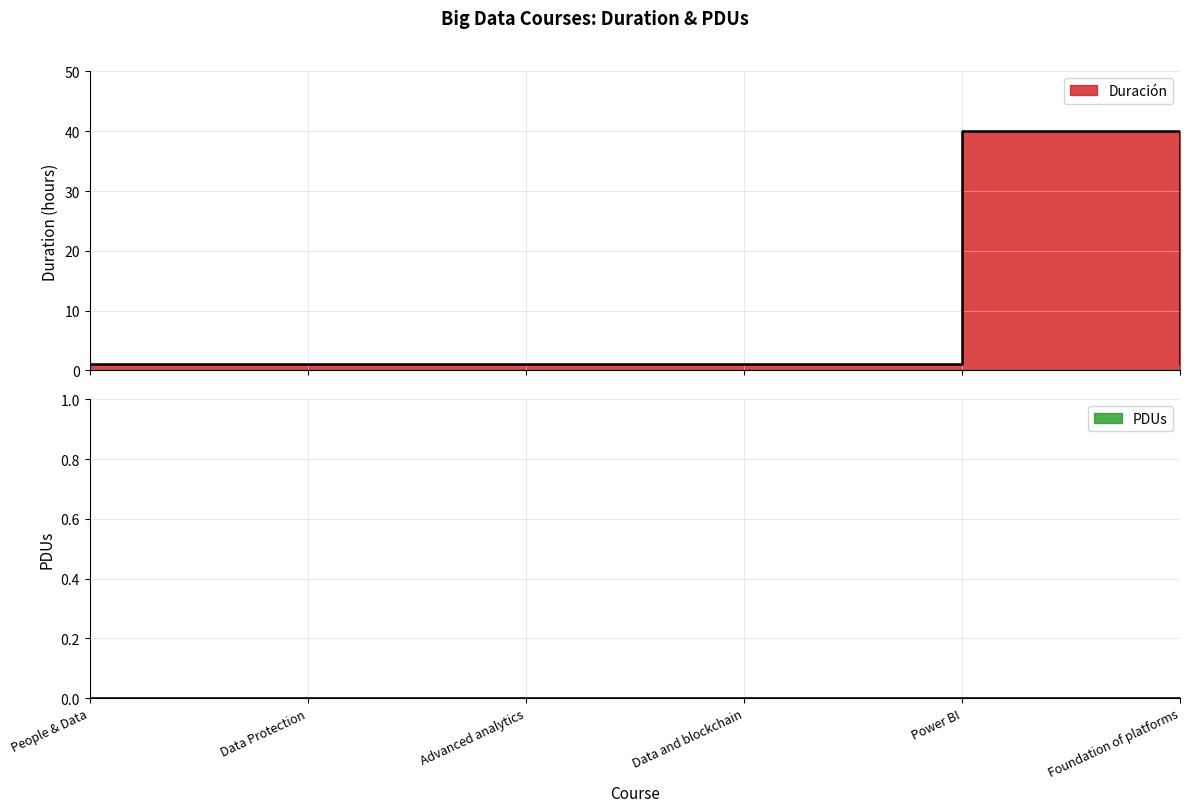

Count the number of categories in the chart.

6